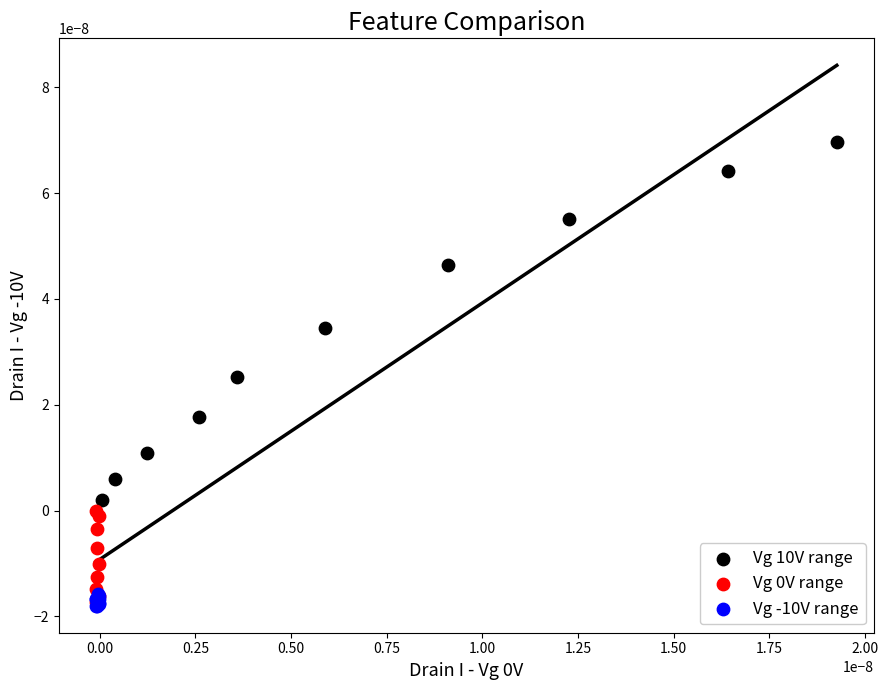

Which series reaches the maximum Y coordinate?

Vg 10V range